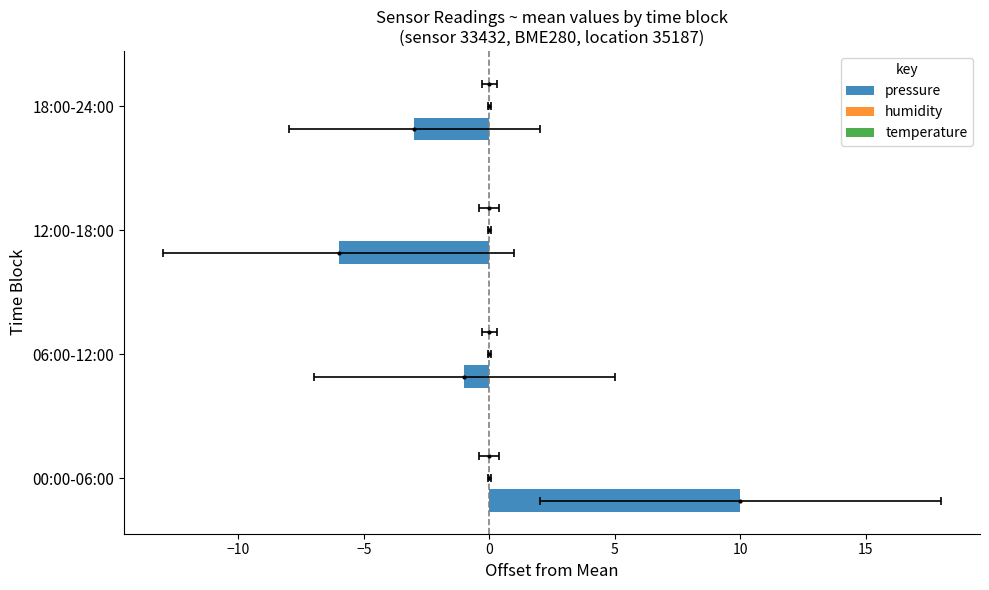

What is the value of the pressure bar at the 2nd from the left?

-1.0